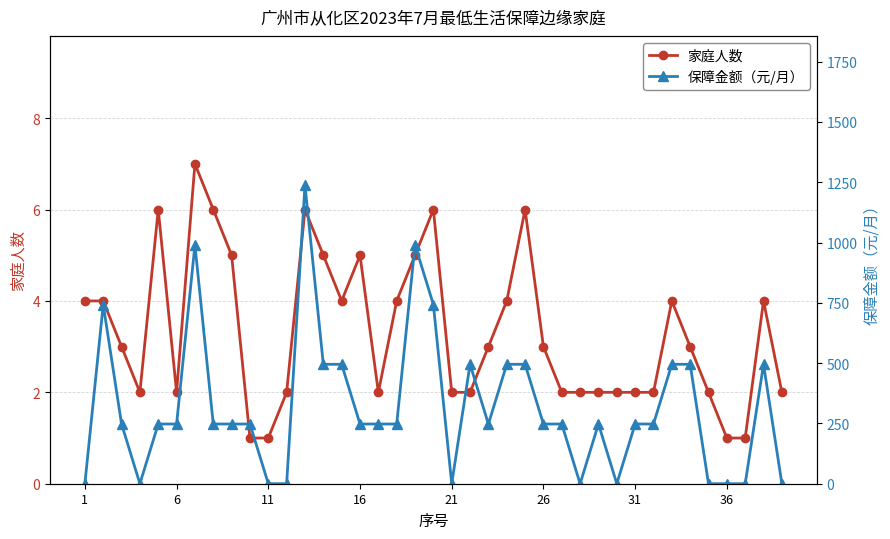

What is the maximum value for 家庭人数?

7